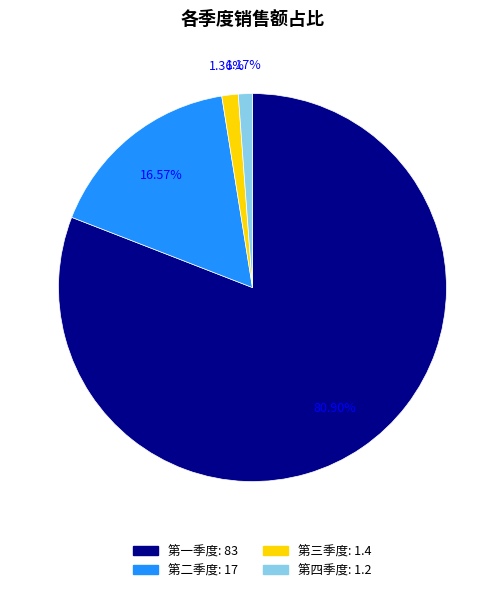

Which slice represents more than half of the pie?

第一季度